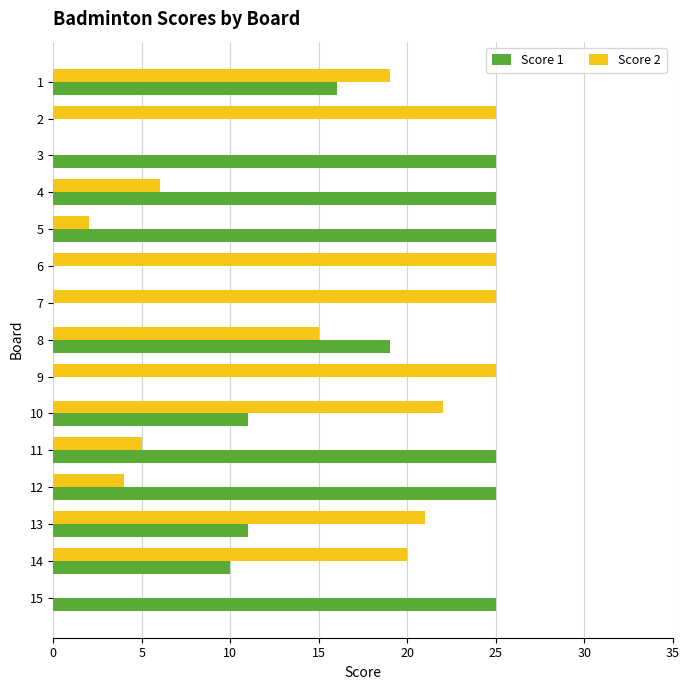

Count the number of categories in the chart.

15